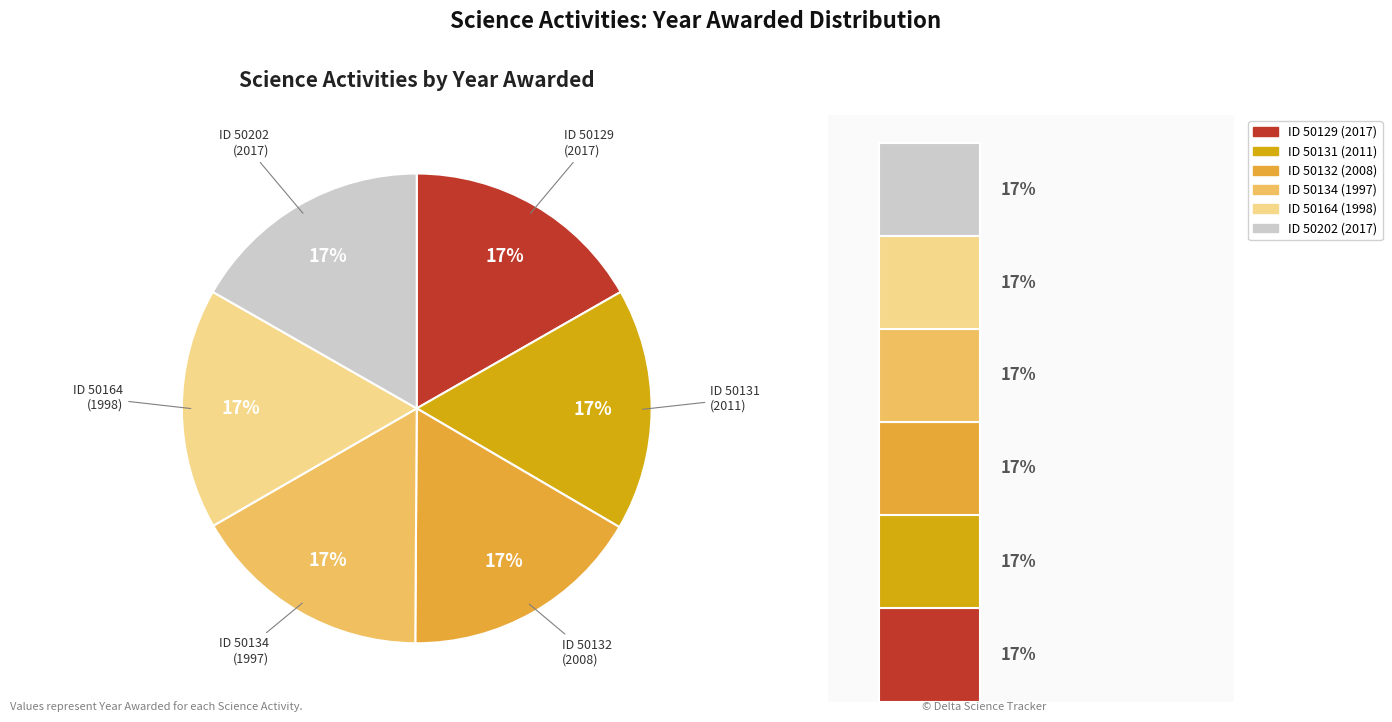

Count the number of slices in the pie.

6